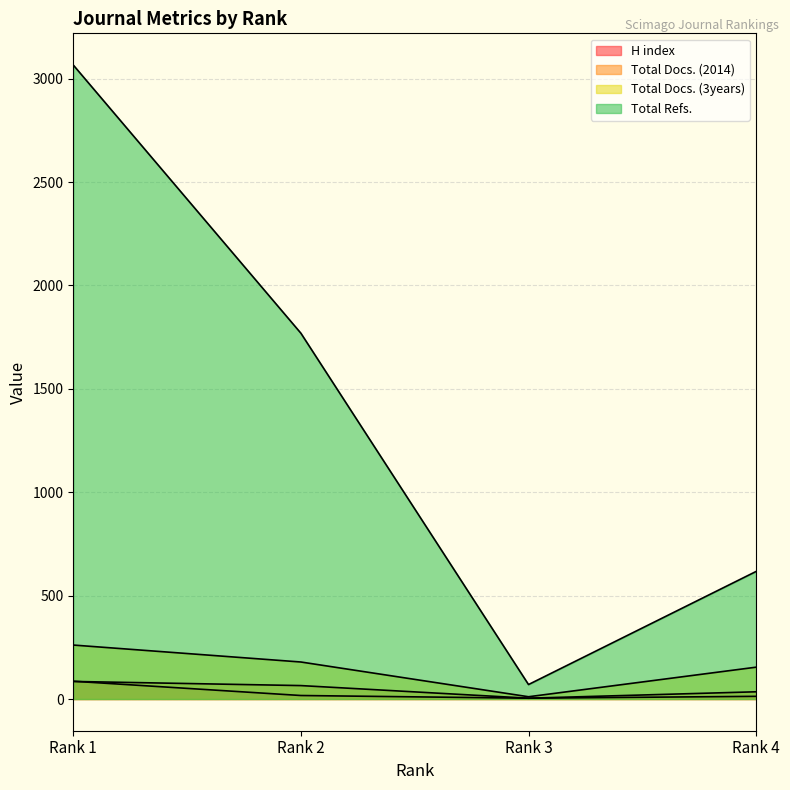

Is the value of H index at Rank 3 greater than the value of Total Docs. (3years) at Rank 3?

No